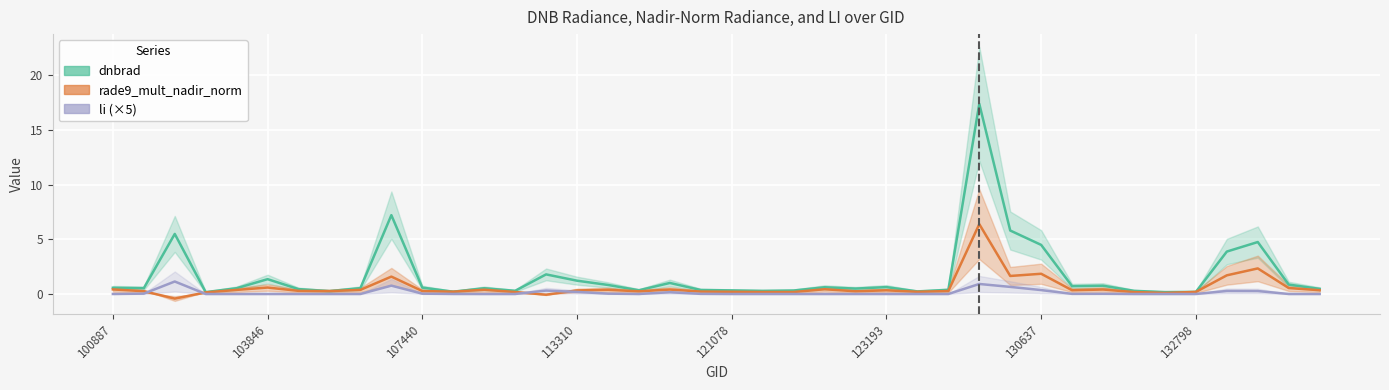

How many interior local valleys does the rade9_mult_nadir_norm series have?

11